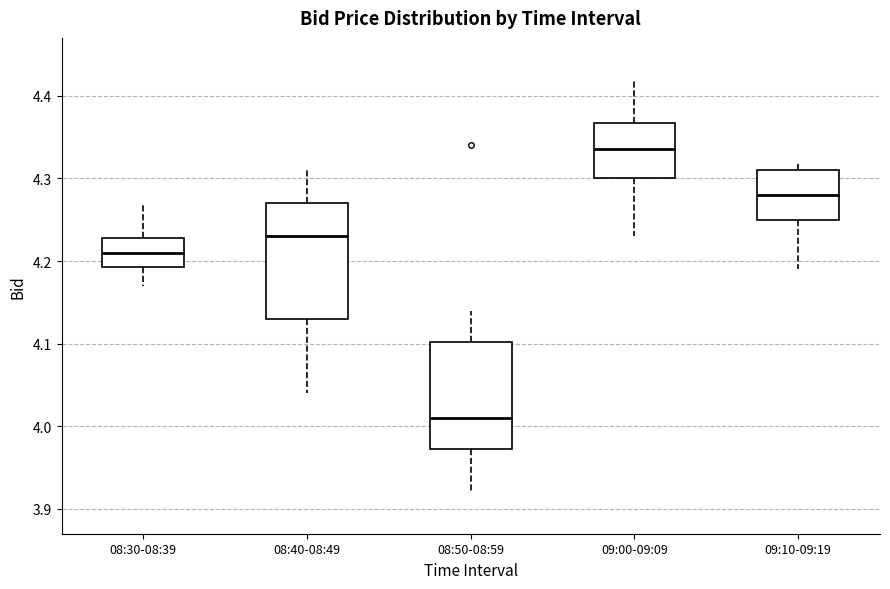

Which box has the highest median line?

09:00-09:09